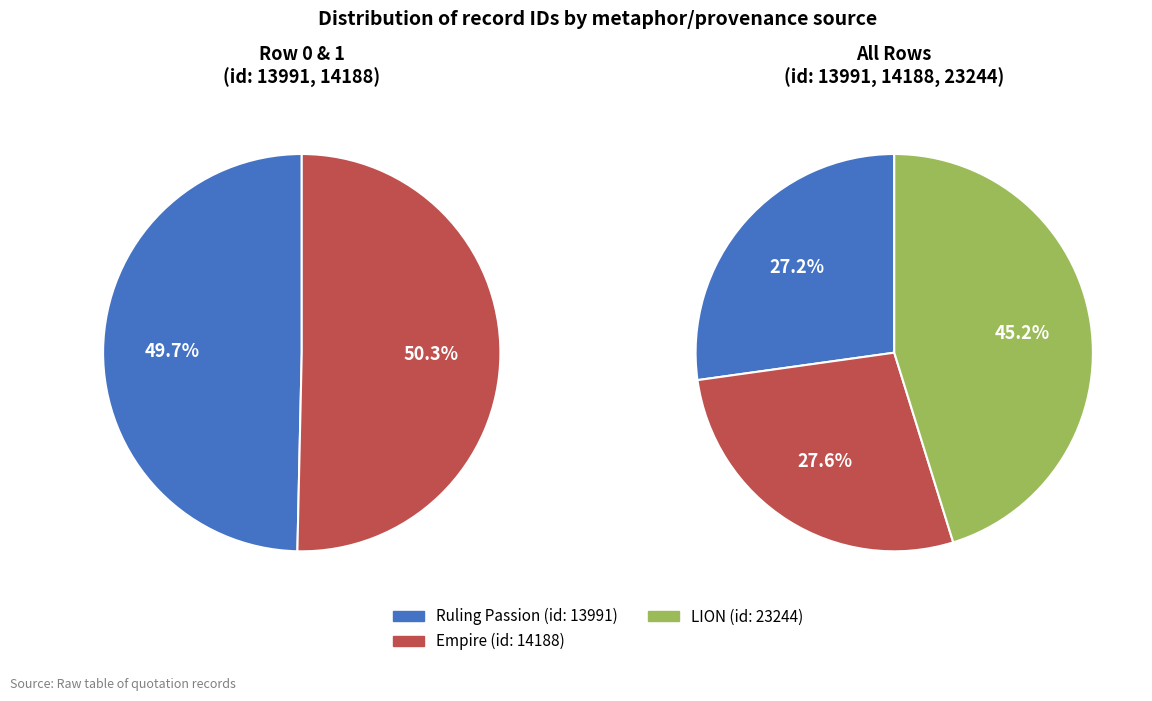

True or false: Ruling Passion accounts for 21% of the total.

False